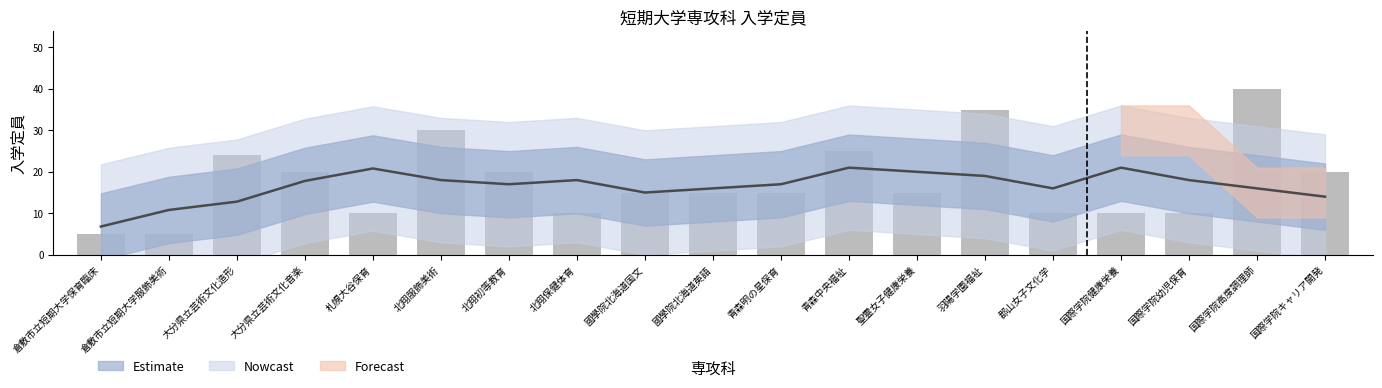

List the labels in order of value, smallest first.

倉敷市立短期大学保育臨床, 倉敷市立短期大学服飾美術, 札幌大谷保育, 北翔保健体育, 郡山女子文化学, 国際学院健康栄養, 国際学院幼児保育, 國學院北海道国文, 國學院北海道英語, 青森明の星保育, 聖霊女子健康栄養, 大分県立芸術文化音楽, 北翔初等教育, 国際学院キャリア開発, 大分県立芸術文化造形, 青森中央福祉, 北翔服飾美術, 羽陽学園福祉, 国際学院高度調理師